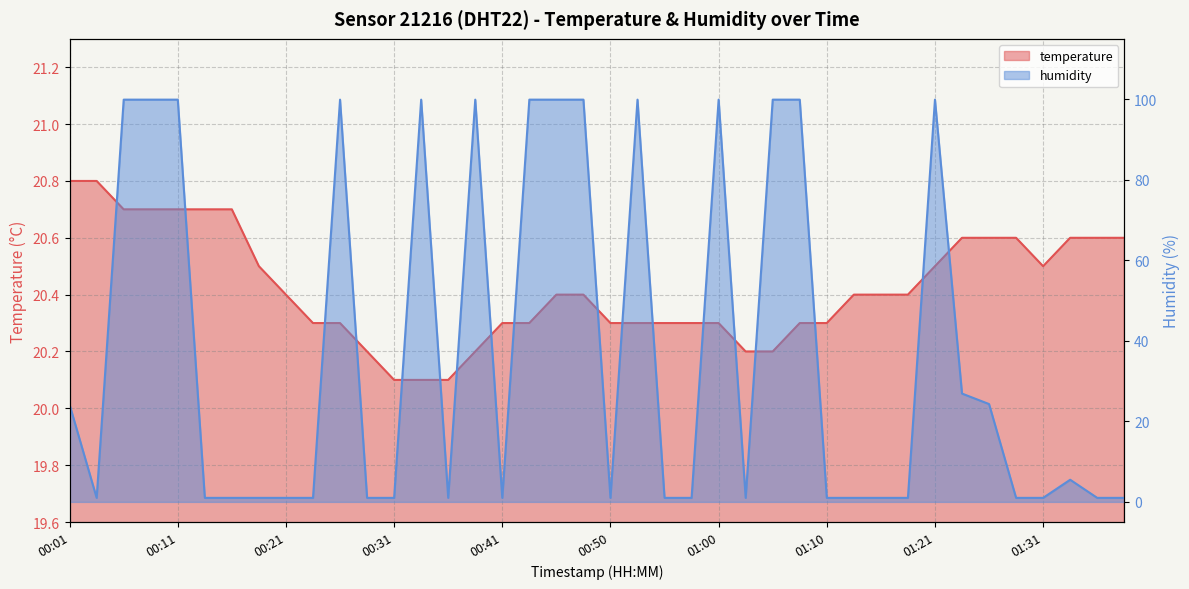

What is the sum of all temperature values?

817.0